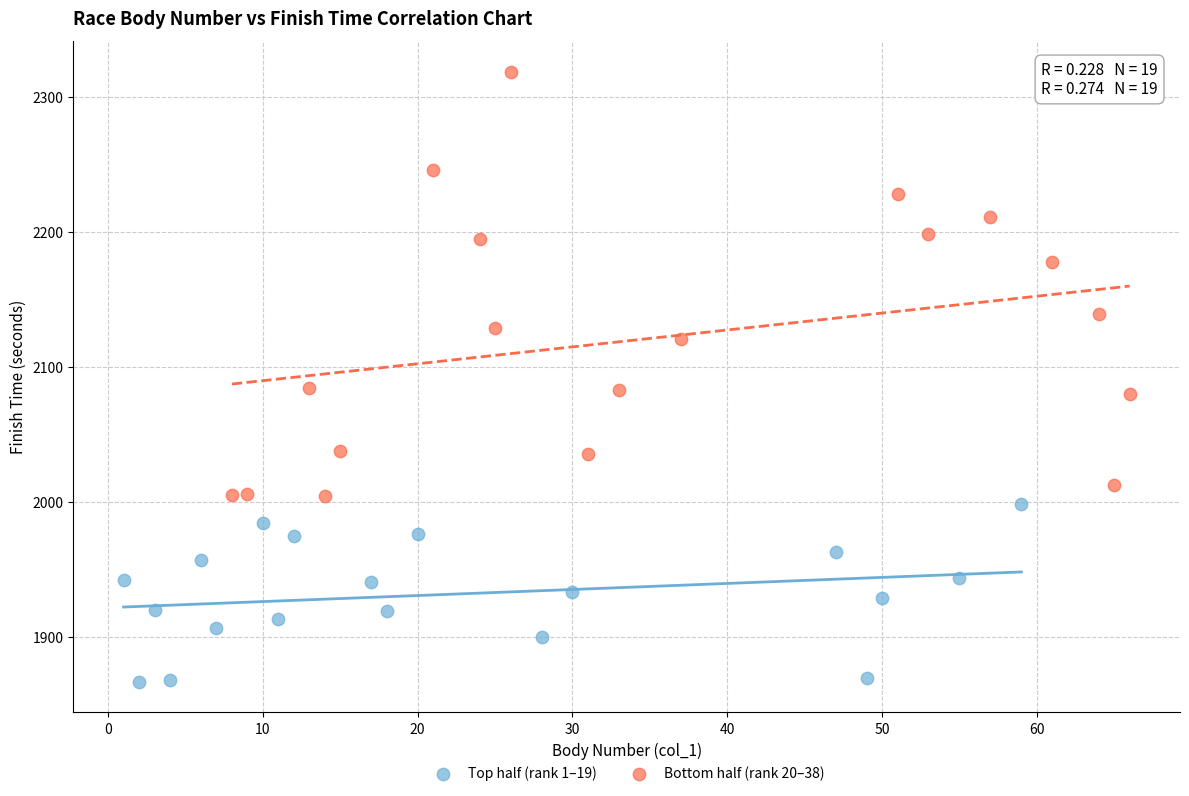

Which series contains the lowest Y value?

Top half (rank 1–19)